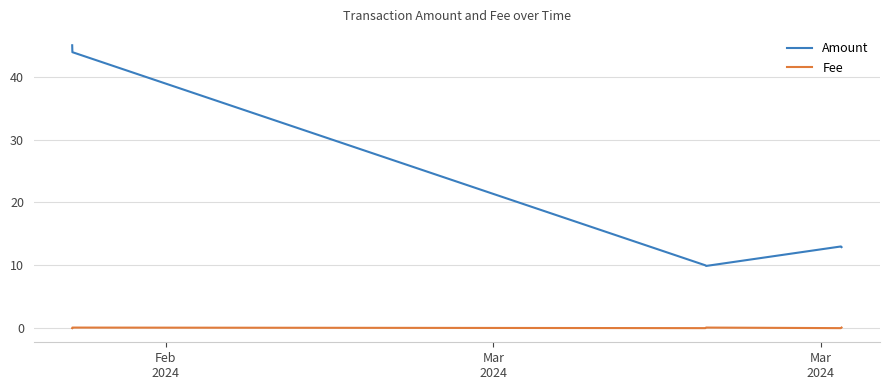

What is the difference between the second highest and minimum values in the Amount series?

34.0